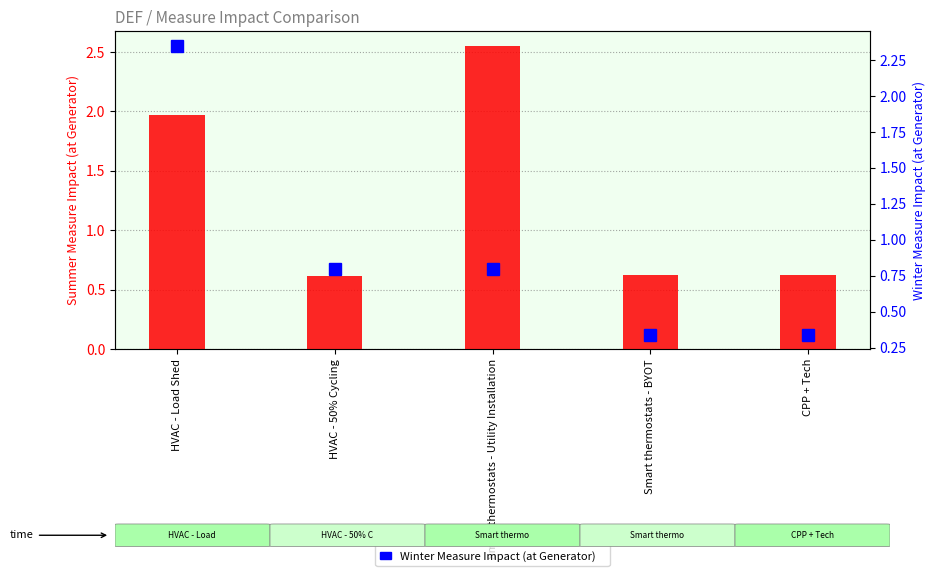

List the series in order of their overall mean, lowest first.

Winter Measure Impact (at Generator), Summer Measure Impact (at Generator)